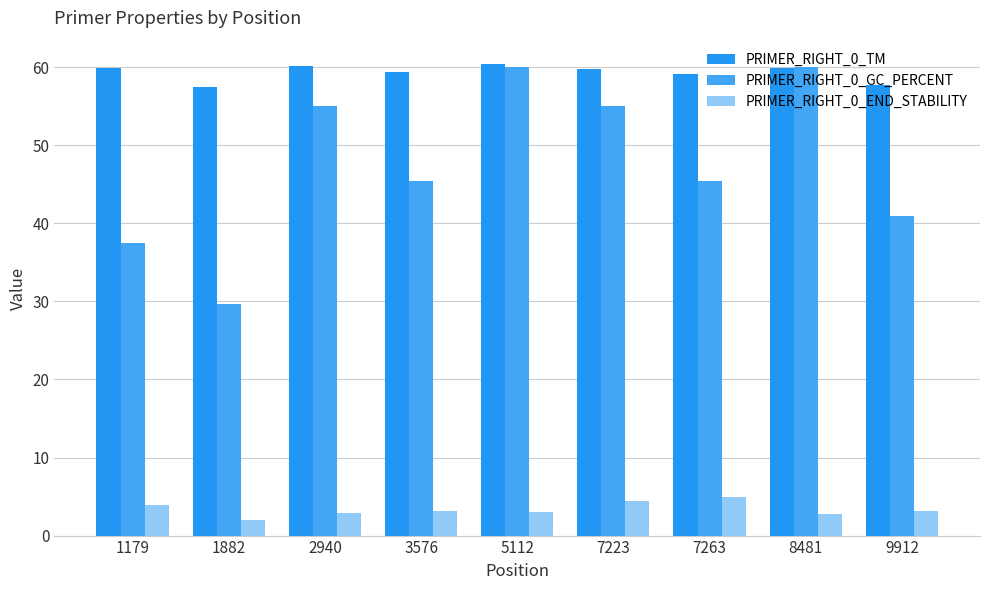

How many bars are there in total?

27